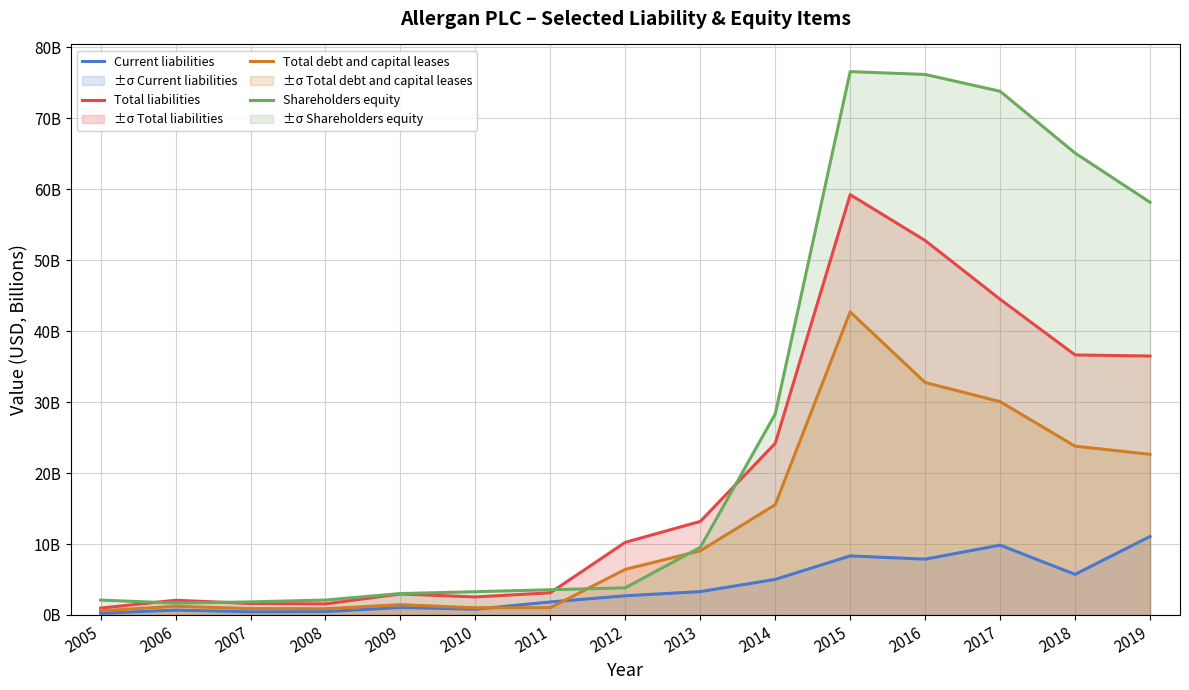

Reading left to right, extract all data points from this chart.

Current liabilities: 2005=0.2	2006=0.7	2007=0.4	2008=0.5	2009=1.1	2010=0.8	2011=1.8	2012=2.7	2013=3.3	2014=5.0	2015=8.3	2016=7.9	2017=9.8	2018=5.7	2019=11.1
Total liabilities: 2005=1.0	2006=2.1	2007=1.6	2008=1.6	2009=3.0	2010=2.5	2011=3.1	2012=10.2	2013=13.2	2014=24.2	2015=59.3	2016=52.8	2017=44.5	2018=36.7	2019=36.5
Total debt and capital leases: 2005=0.6	2006=1.2	2007=0.9	2008=0.9	2009=1.5	2010=1.0	2011=1.0	2012=6.4	2013=9.1	2014=15.5	2015=42.7	2016=32.8	2017=30.1	2018=23.8	2019=22.6
Shareholders equity: 2005=2.1	2006=1.7	2007=1.8	2008=2.1	2009=3.0	2010=3.3	2011=3.6	2012=3.8	2013=9.5	2014=28.3	2015=76.6	2016=76.2	2017=73.8	2018=65.1	2019=58.2